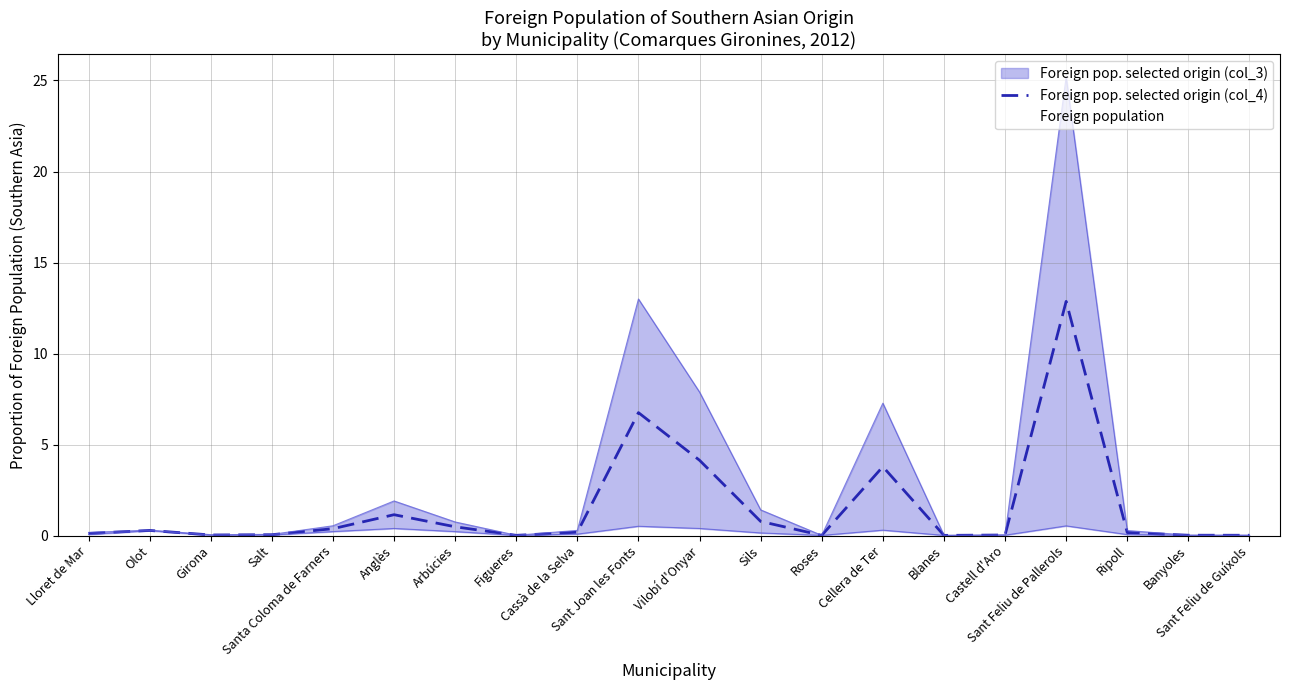

What is the approximate value at Anglès?

1.1